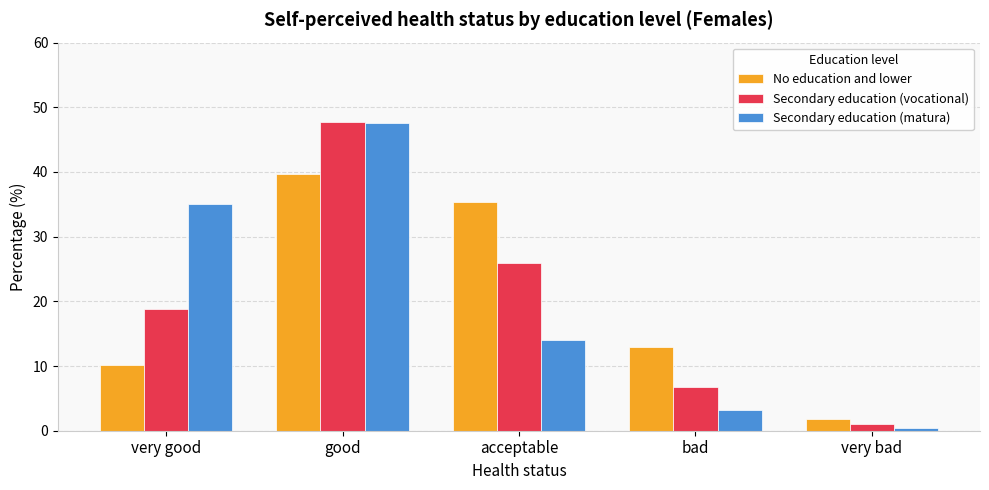

At how many categories does at least one series exceed 46?

1